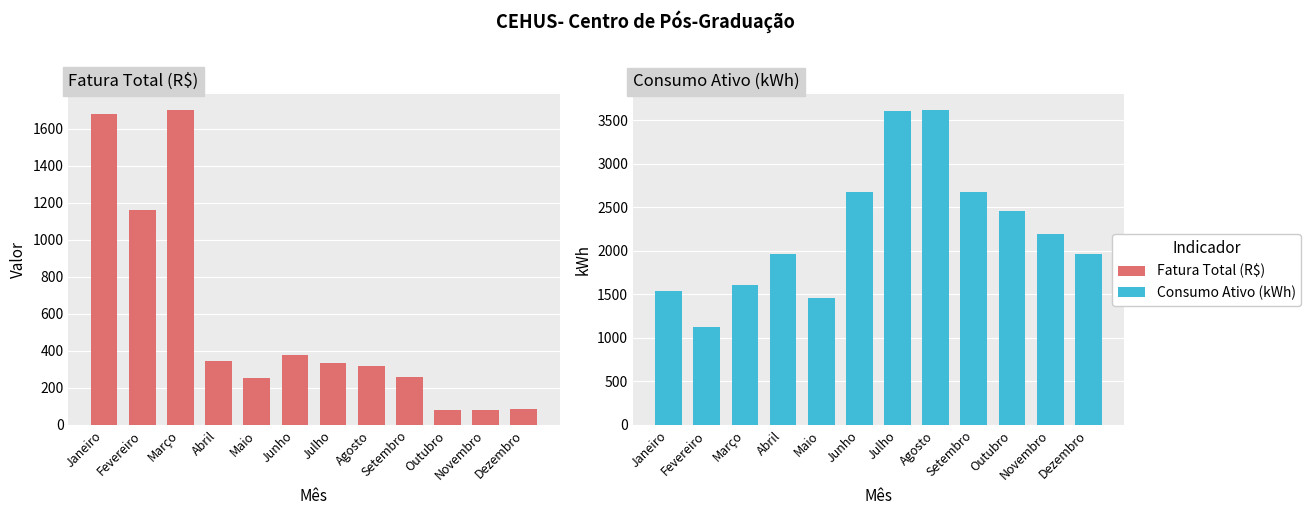

Which series has the largest total across all categories?

Consumo Ativo (kWh)